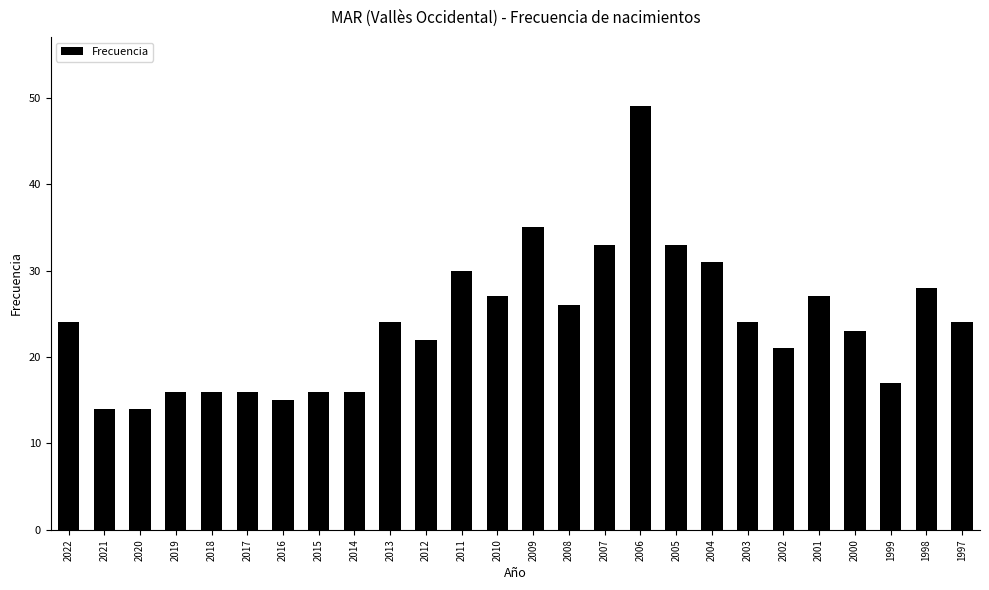

Does the chart contain any negative values?

No